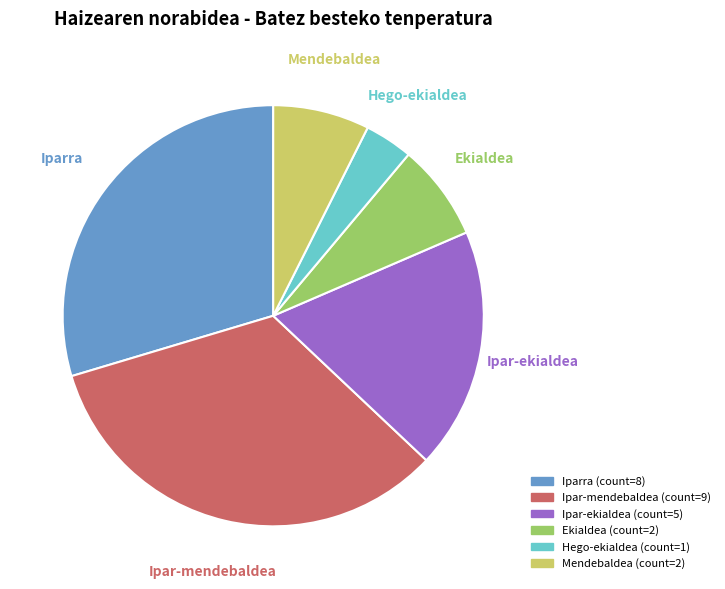

Combined, do Mendebaldea and Hego-ekialdea account for over 50%?

No